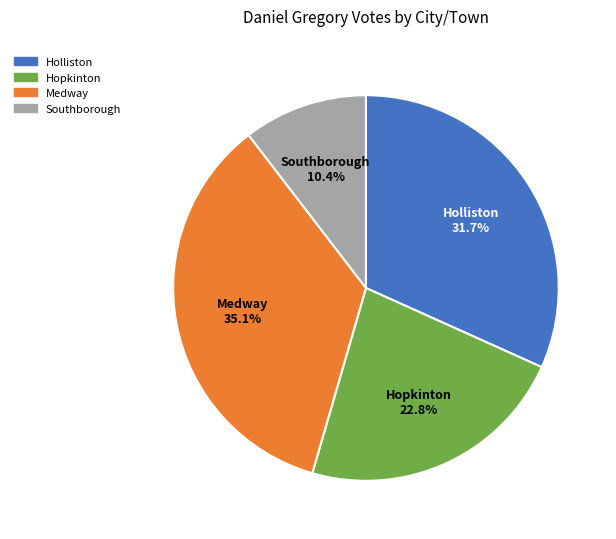

Do Medway and Holliston together represent more than half of the pie?

Yes